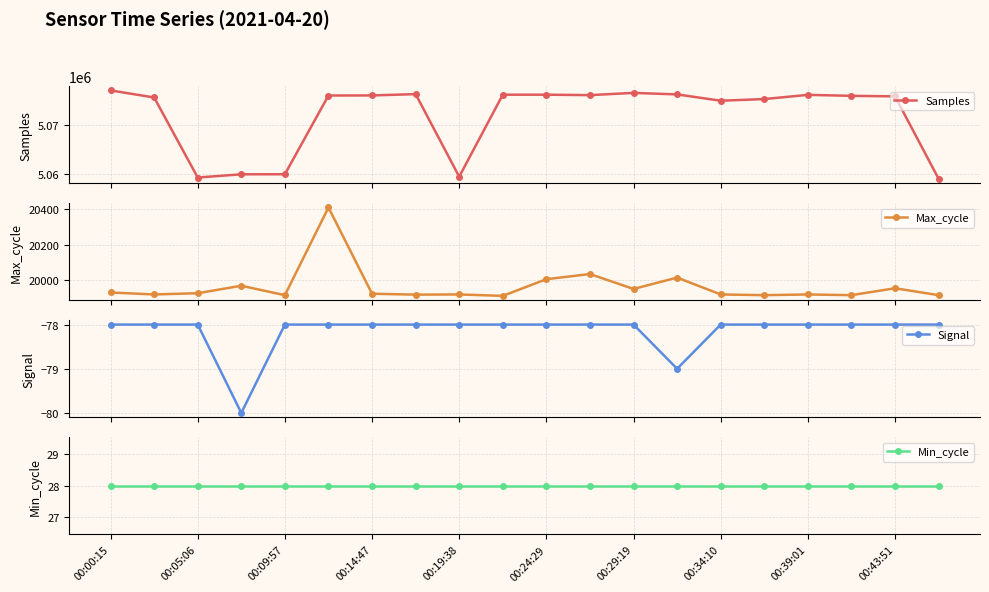

True or false: Samples and Min_cycle cross at least once.

False